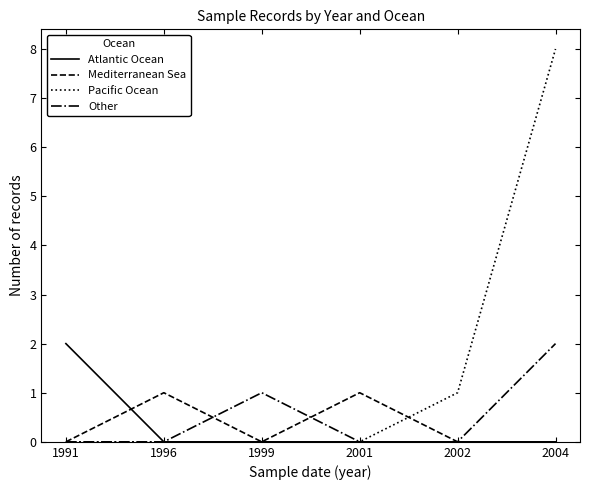

Reading left to right, transcribe all the data shown in this chart.

Atlantic Ocean: 1991=2	1996=0	1999=0	2001=0	2002=0	2004=0
Mediterranean Sea: 1991=0	1996=1	1999=0	2001=1	2002=0	2004=0
Pacific Ocean: 1991=0	1996=0	1999=0	2001=0	2002=1	2004=8
Other: 1991=0	1996=0	1999=1	2001=0	2002=0	2004=2